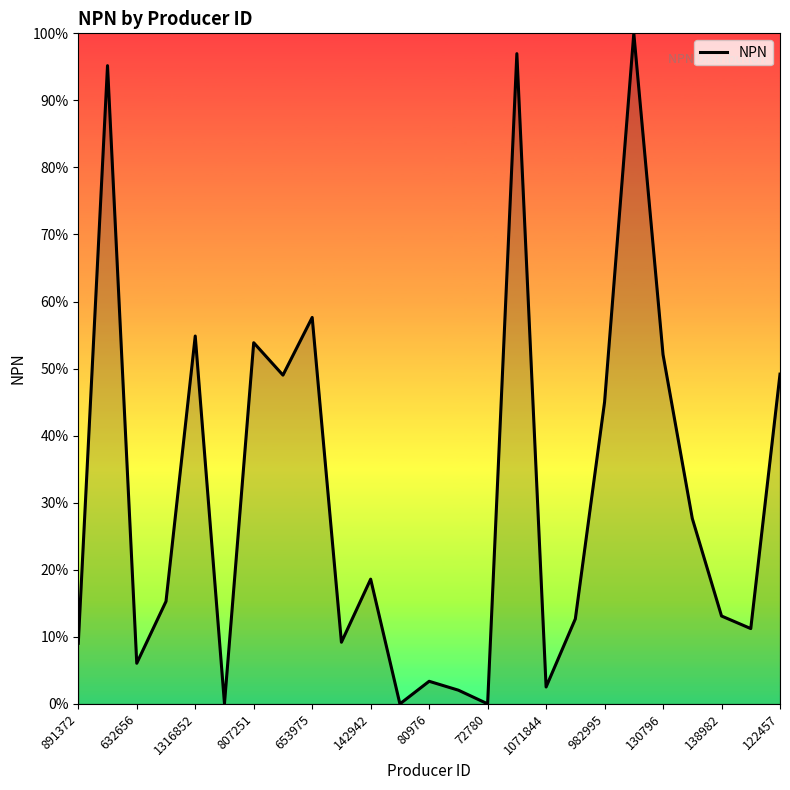

What is the difference between the maximum and minimum values?

100.0